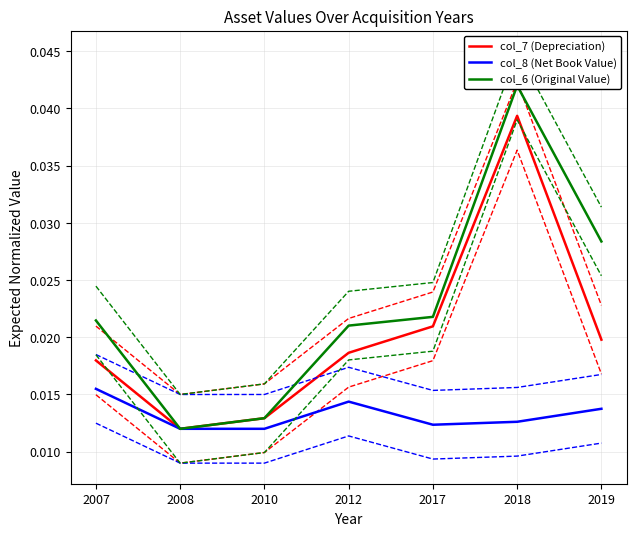

Is the value of col_8 (Net Book Value) at 2017 greater than the value of col_7 (Depreciation) at 2017?

No